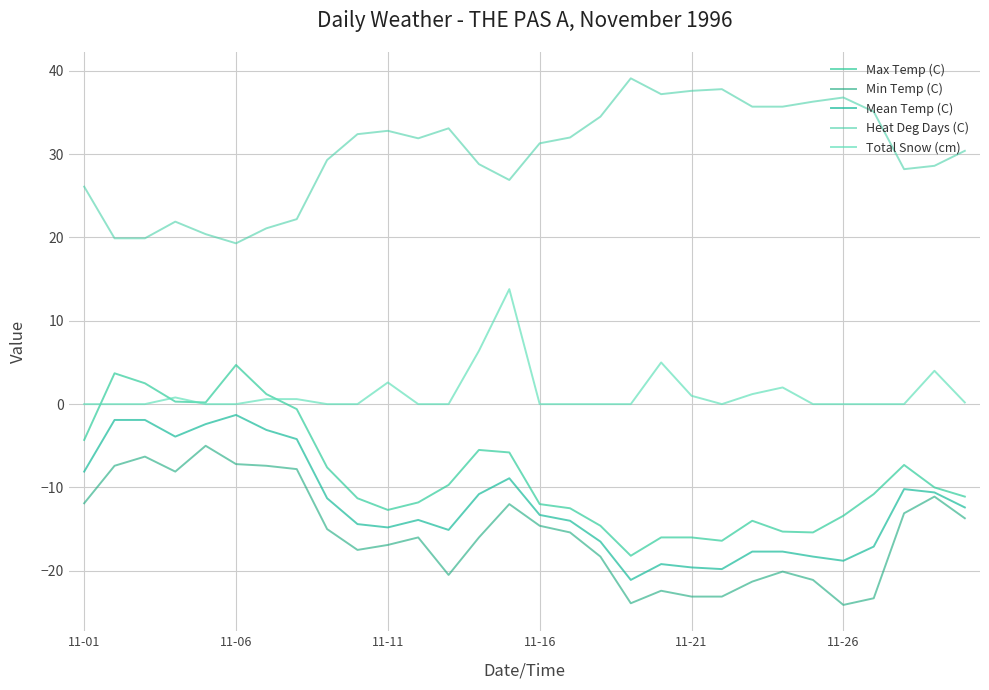

What are all the series names shown in the legend?

Max Temp (C), Min Temp (C), Mean Temp (C), Heat Deg Days (C), Total Snow (cm)